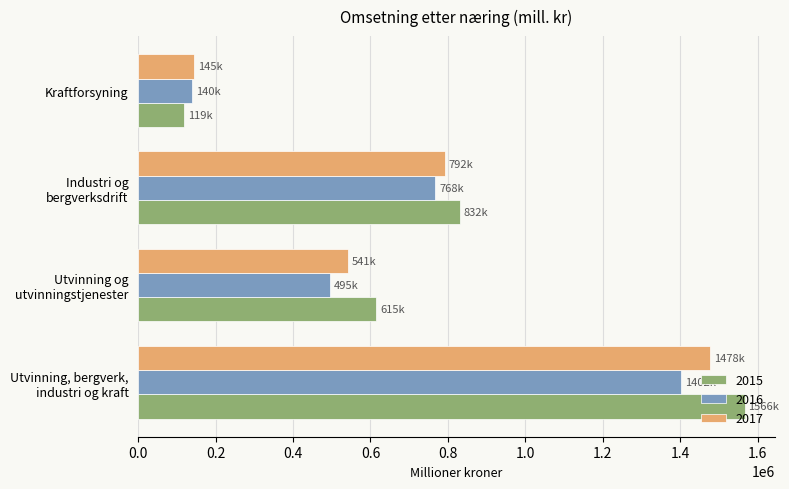

At which label is 2016 closest to 770828?

Industri og
bergverksdrift